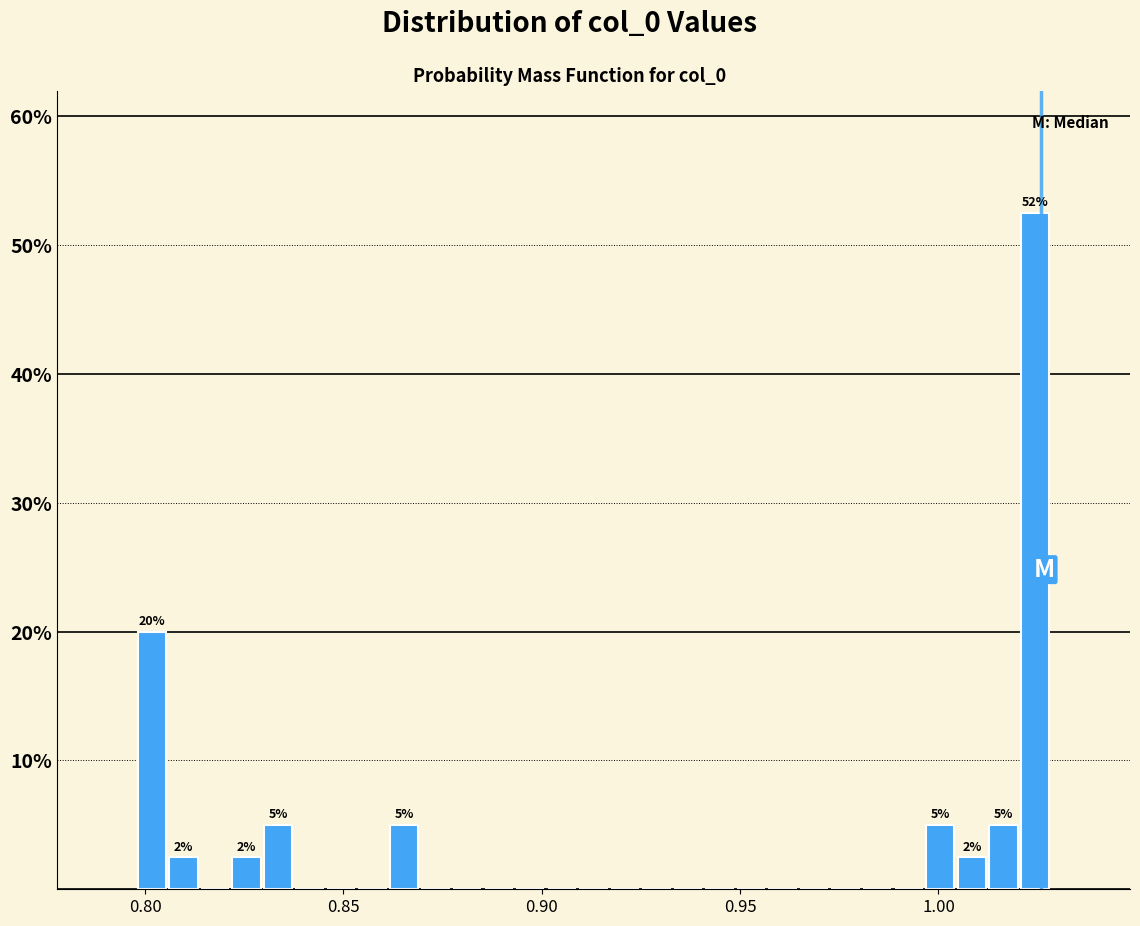

Around what value on the x-axis is the tallest bar? Give the approximate position of its centre, as read against the axis.

1.025